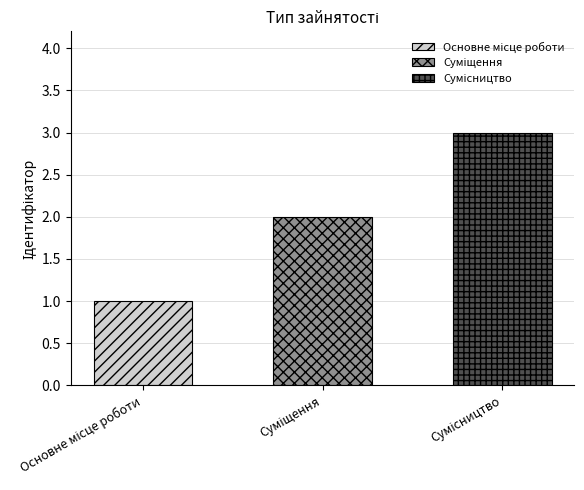

Reading left to right, what are all the values shown in this chart?

1	2	3